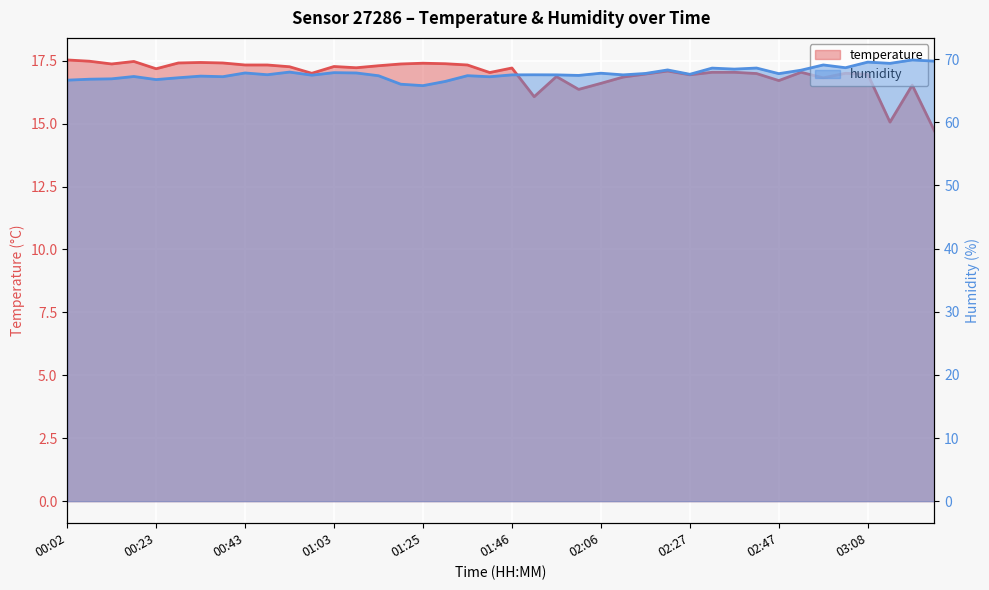

What position from the right is 01:03?

28